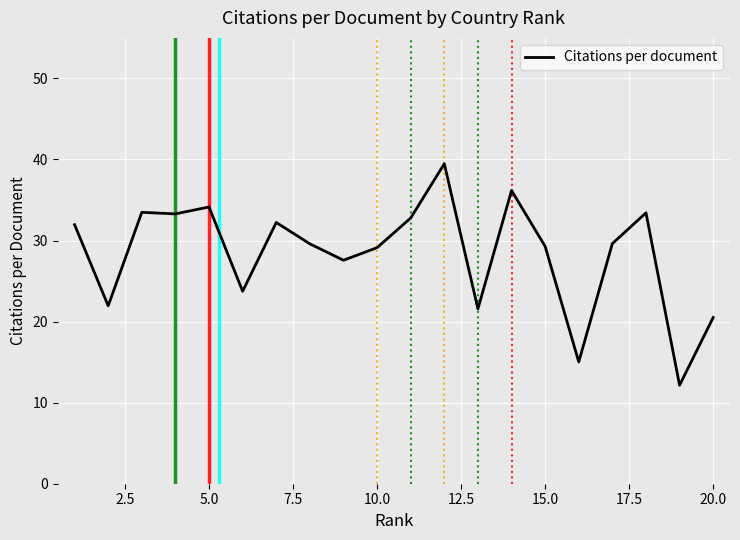

What is the difference between the maximum and minimum values?

27.3